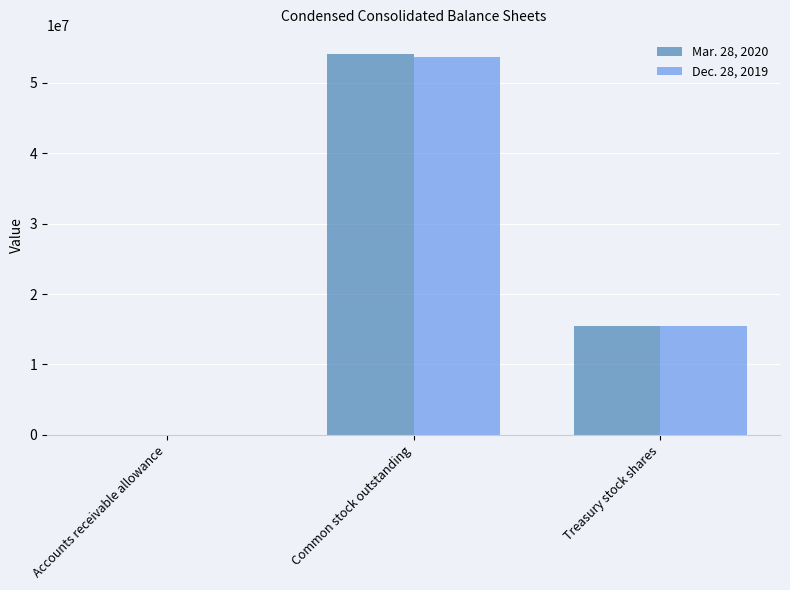

What is the greatest value displayed?

54115000